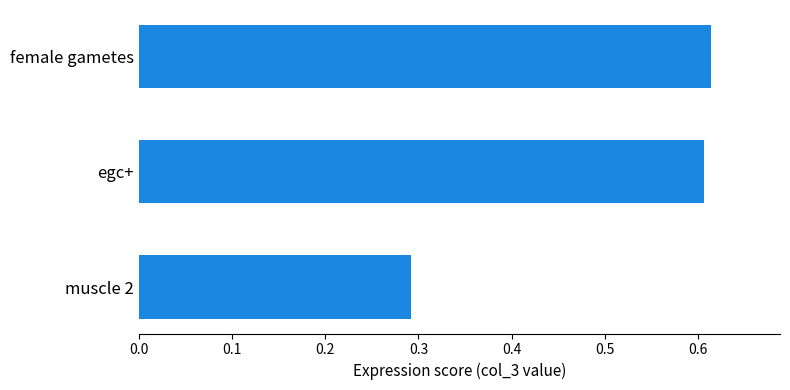

What is the change in value from muscle 2 to egc+?

+0.3